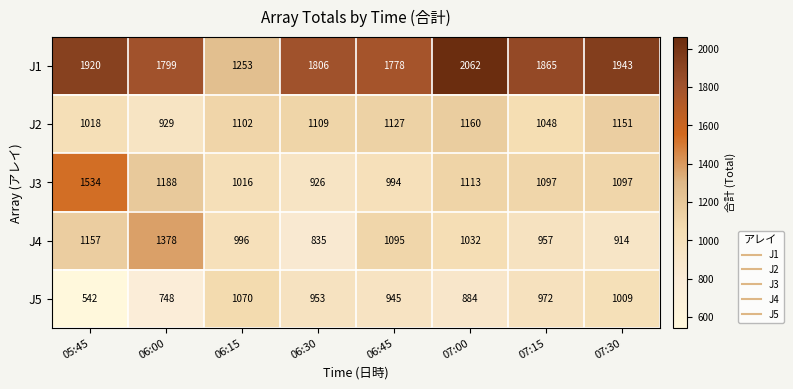

Is it true that J2 equals 1109 at 06:30?

True